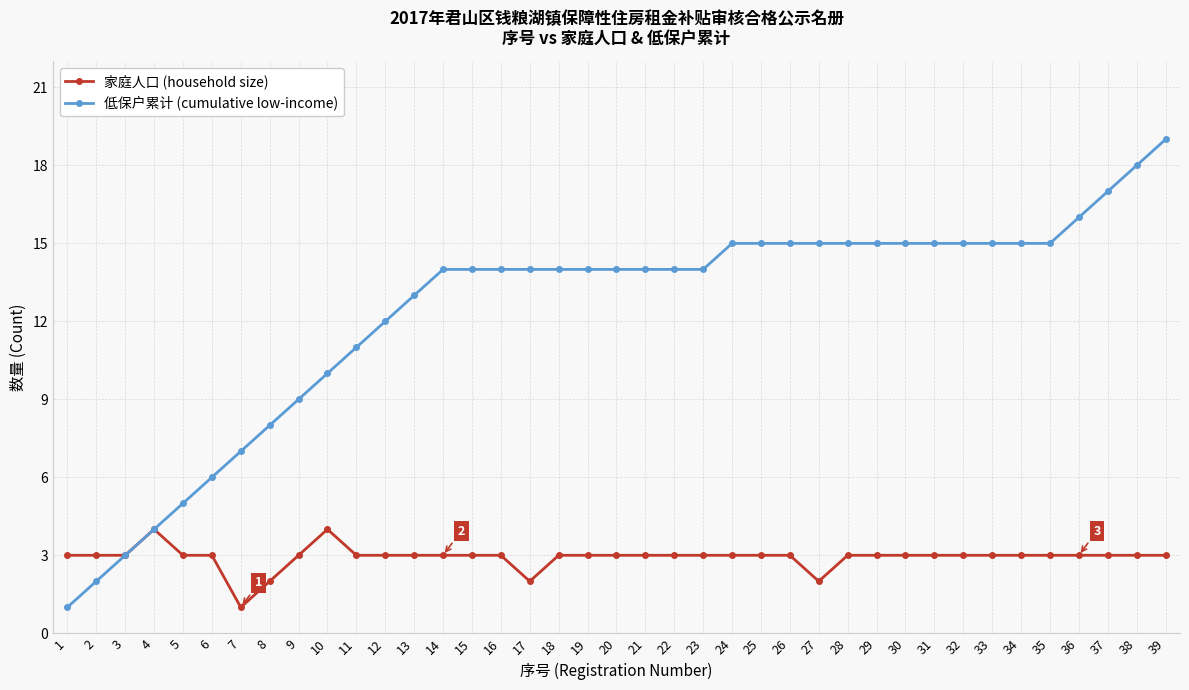

Reading left to right, what are all the values shown in this chart?

家庭人口 (household size): 1=3	2=3	3=3	4=4	5=3	6=3	7=1	8=2	9=3	10=4	11=3	12=3	13=3	14=3	15=3	16=3	17=2	18=3	19=3	20=3	21=3	22=3	23=3	24=3	25=3	26=3	27=2	28=3	29=3	30=3	31=3	32=3	33=3	34=3	35=3	36=3	37=3	38=3	39=3
低保户累计 (cumulative low-income): 1=1	2=2	3=3	4=4	5=5	6=6	7=7	8=8	9=9	10=10	11=11	12=12	13=13	14=14	15=14	16=14	17=14	18=14	19=14	20=14	21=14	22=14	23=14	24=15	25=15	26=15	27=15	28=15	29=15	30=15	31=15	32=15	33=15	34=15	35=15	36=16	37=17	38=18	39=19